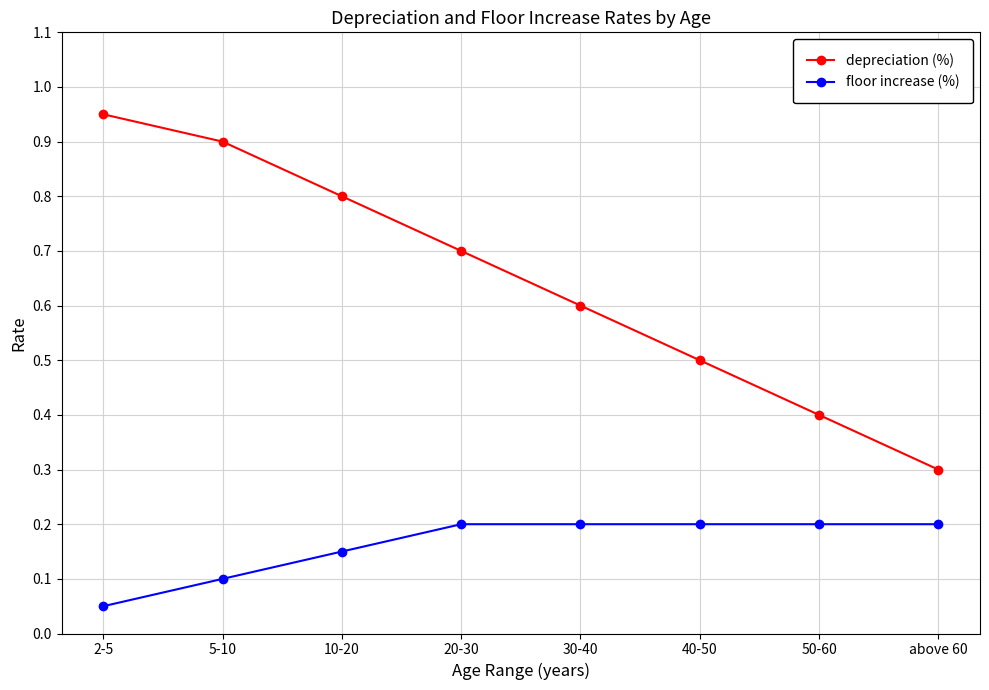

True or false: depreciation (%) and floor increase (%) intersect in this chart.

False